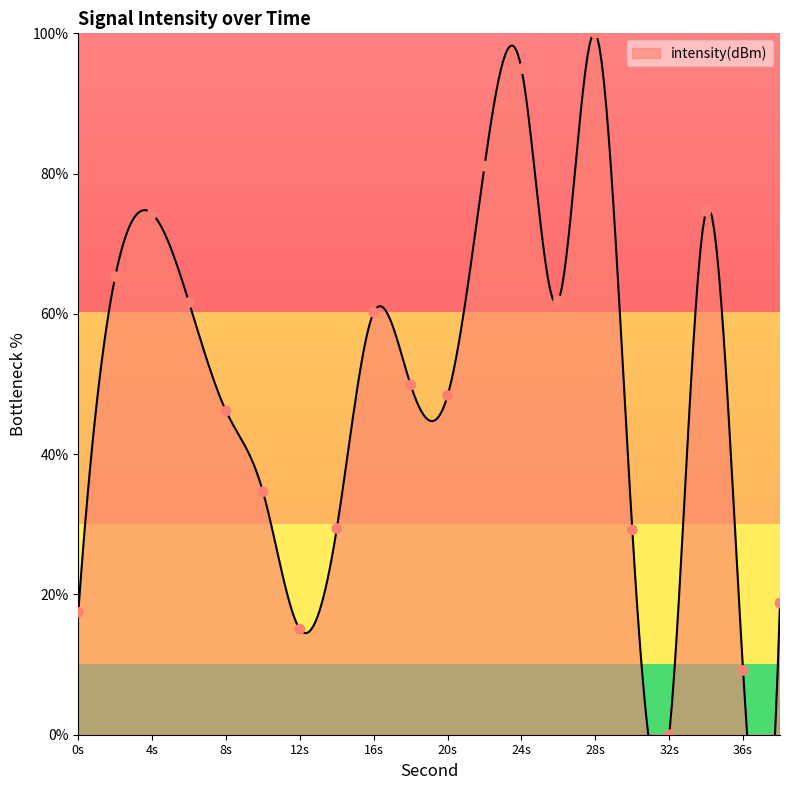

Approximately how many times larger is the value at 36s compared to 8s?

0.2